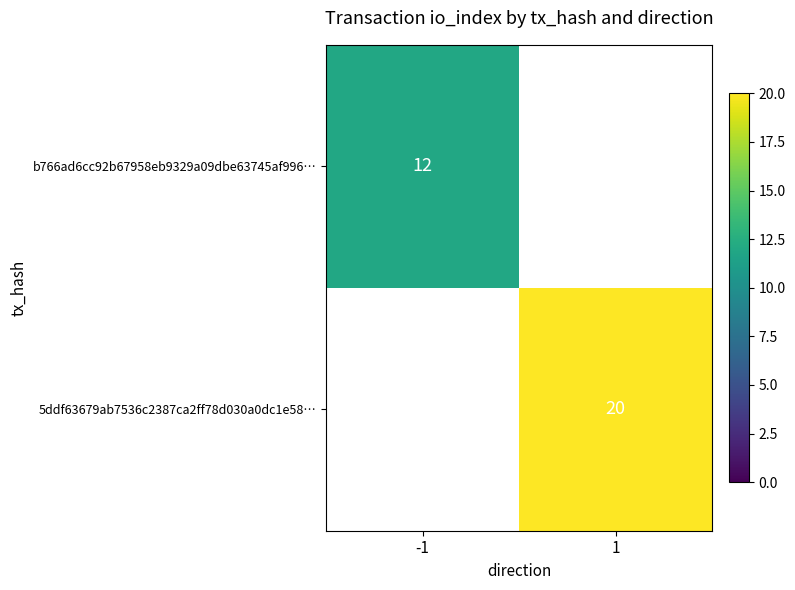

The 5ddf63679ab7536c2387ca2ff78d030a0dc1e58… series shows 20 at 1. True or false?

True